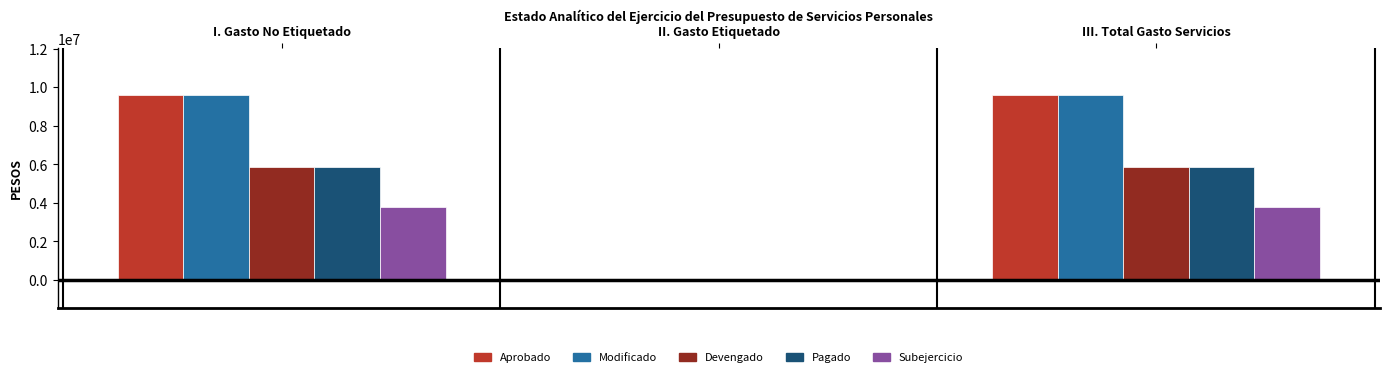

What is the maximum value for Aprobado?

9606079.8